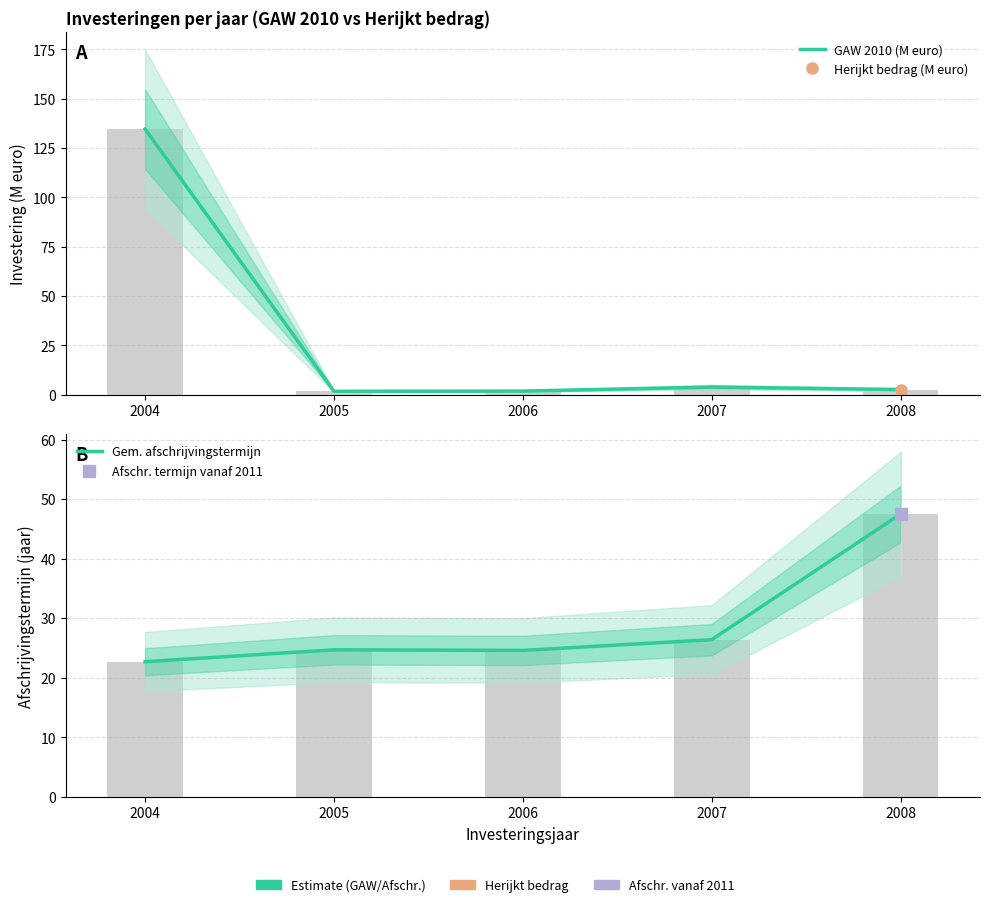

List the series in order of their peak value, highest first.

GAW 2010 (M euro), Gem. afschrijvingstermijn